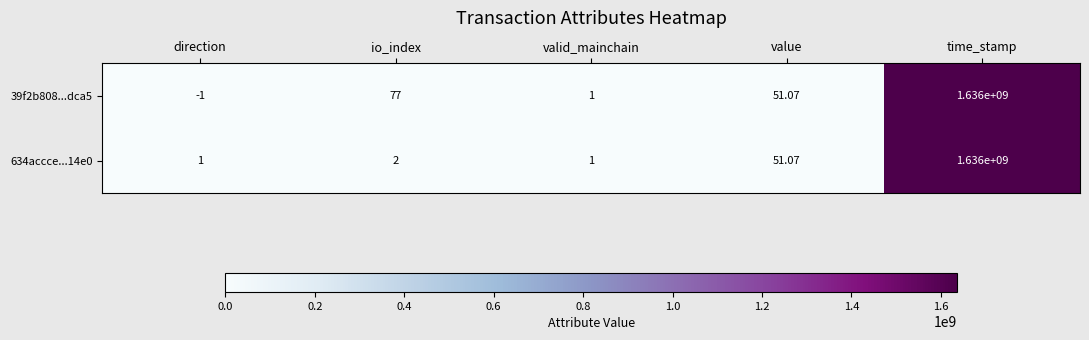

At which category does the chart reach its peak across all series?

time_stamp